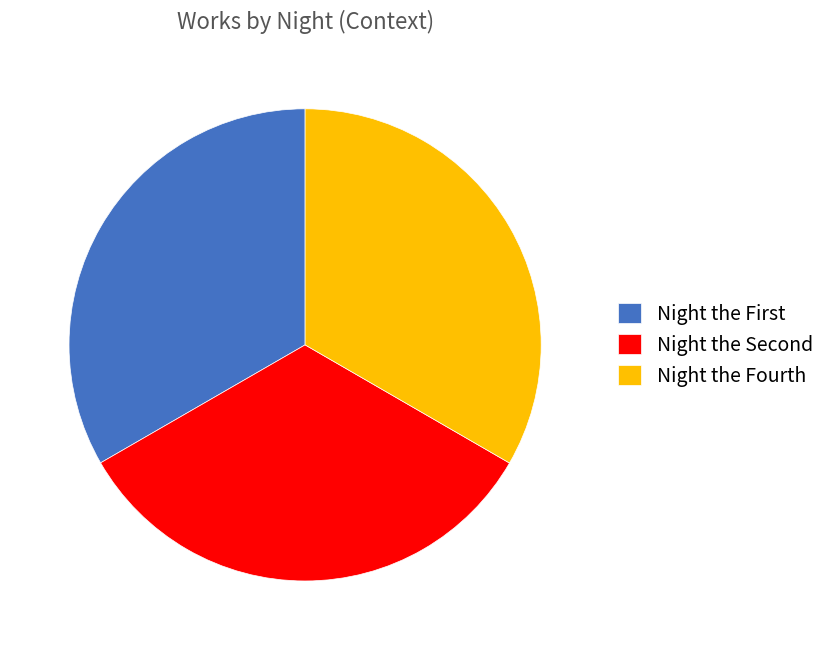

How many segments does this pie chart have?

3